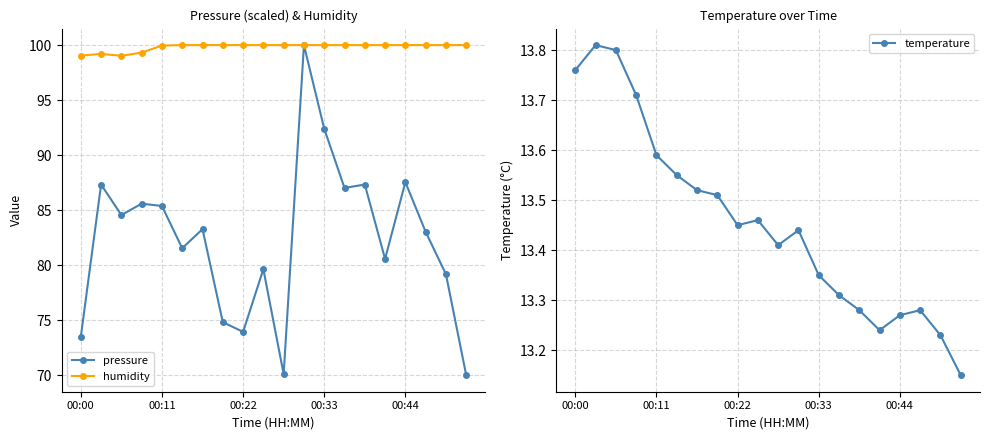

True or false: humidity has a value of 59.6 at 00:44.

False